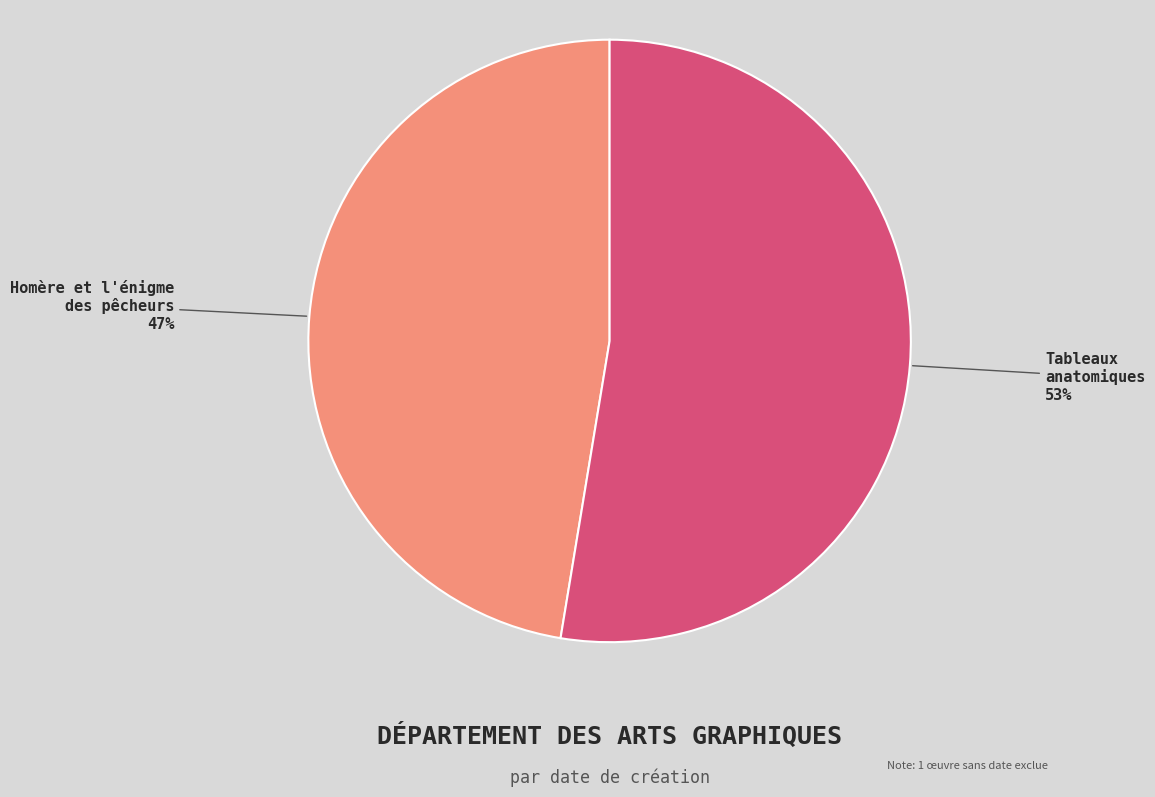

Does any single category account for the majority?

Yes